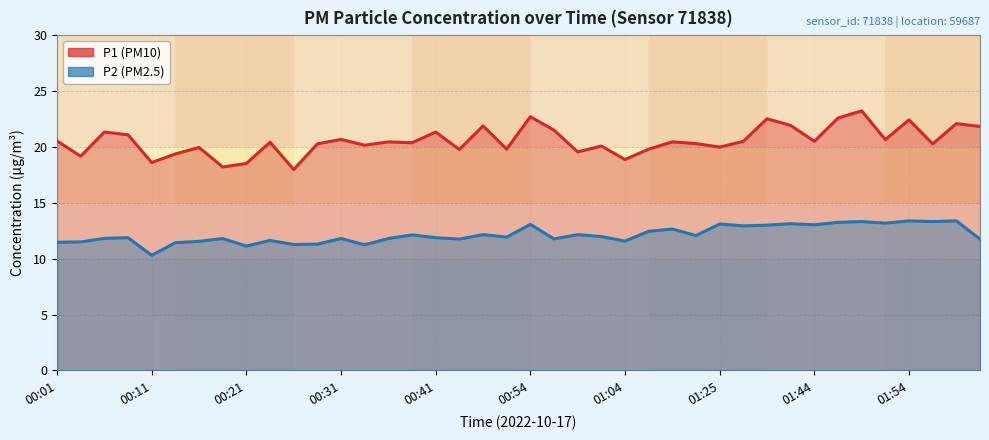

Reading left to right, extract all data points from this chart.

P1: 00:01=20.5	00:04=19.2	00:06=21.3	00:08=21.1	00:11=18.6	00:13=19.4	00:16=19.9	00:18=18.2	00:21=18.5	00:23=20.4	00:26=18.0	00:28=20.3	00:31=20.7	00:33=20.1	00:36=20.4	00:38=20.4	00:41=21.3	00:46=19.8	00:49=21.9	00:51=19.8	00:54=22.7	00:56=21.5	00:59=19.6	01:01=20.1	01:04=18.9	01:06=19.8	01:09=20.4	01:11=20.3	01:25=20.0	01:28=20.5	01:33=22.5	01:42=21.9	01:44=20.5	01:47=22.6	01:49=23.2	01:52=20.6	01:54=22.4	01:59=20.3	02:02=22.1	02:04=21.8
P2: 00:01=11.5	00:04=11.5	00:06=11.8	00:08=11.9	00:11=10.3	00:13=11.4	00:16=11.6	00:18=11.8	00:21=11.1	00:23=11.6	00:26=11.3	00:28=11.3	00:31=11.8	00:33=11.2	00:36=11.8	00:38=12.1	00:41=11.9	00:46=11.8	00:49=12.2	00:51=11.9	00:54=13.1	00:56=11.8	00:59=12.2	01:01=12.0	01:04=11.6	01:06=12.4	01:09=12.7	01:11=12.1	01:25=13.1	01:28=12.9	01:33=13.0	01:42=13.1	01:44=13.0	01:47=13.2	01:49=13.3	01:52=13.2	01:54=13.4	01:59=13.3	02:02=13.4	02:04=11.8